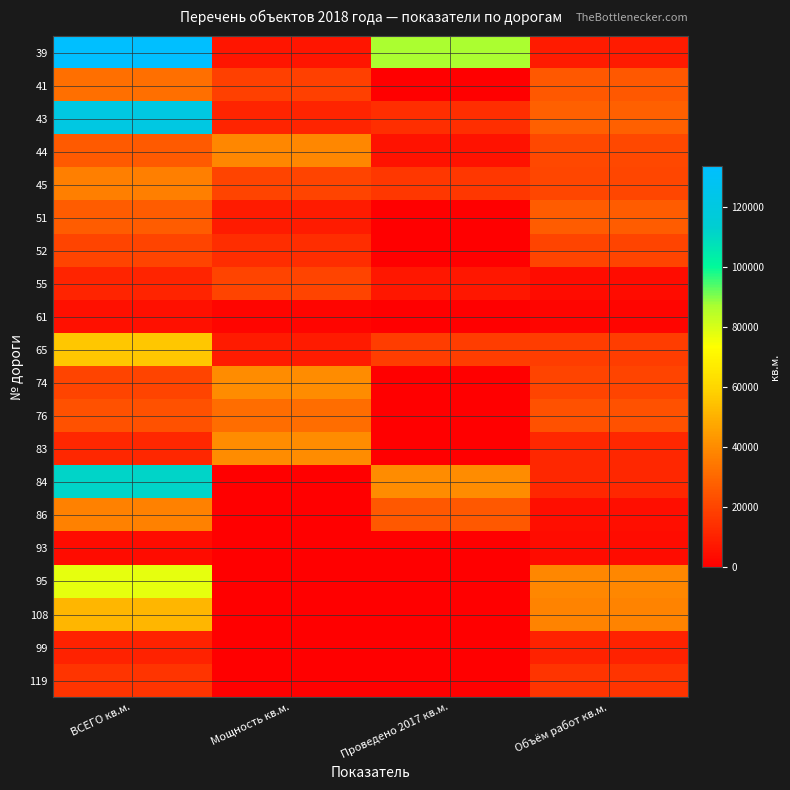

How many series are shown in this chart?

20